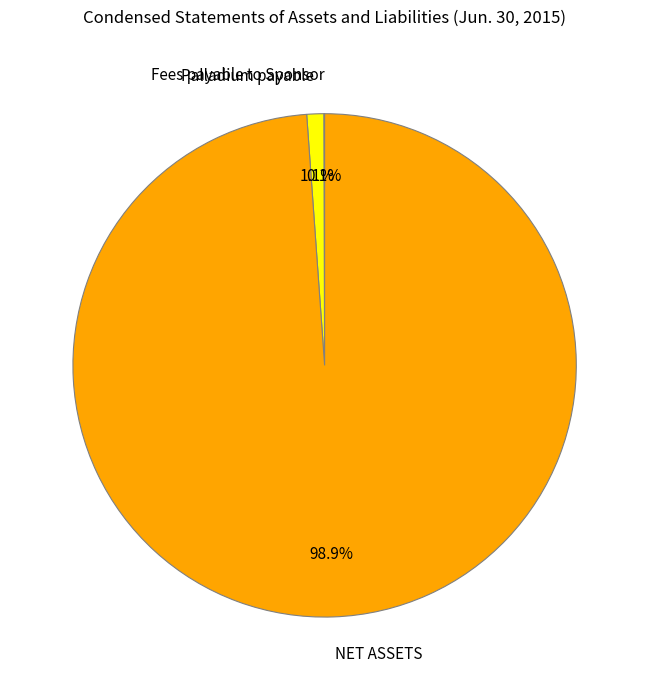

Which category has the biggest portion of the pie?

NET ASSETS